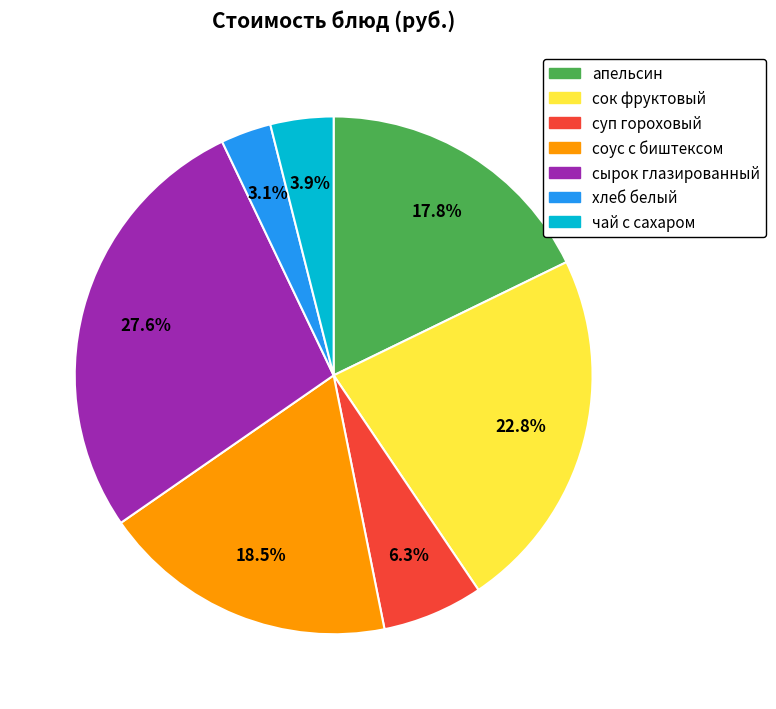

To the nearest percent, what is the average slice percentage?

14%